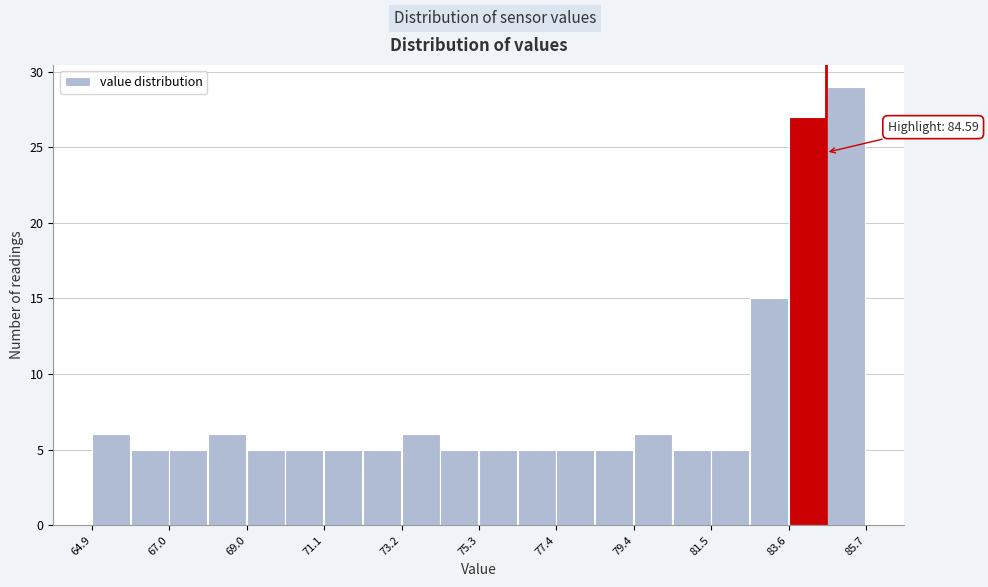

Read against the x-axis, roughly where is the centre of the tallest bar?

85.0